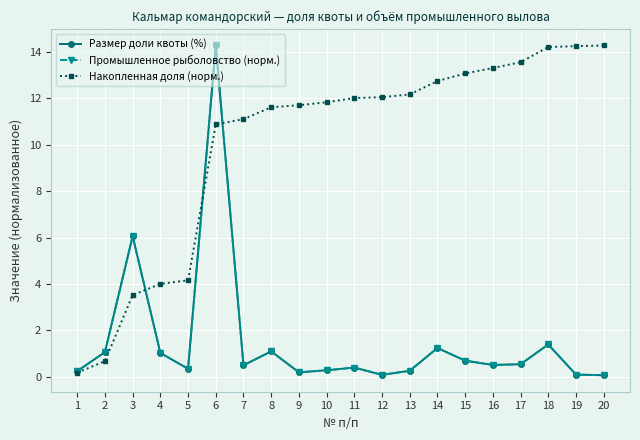

Where is Размер доли квоты (%) nearest to the value 7?

3